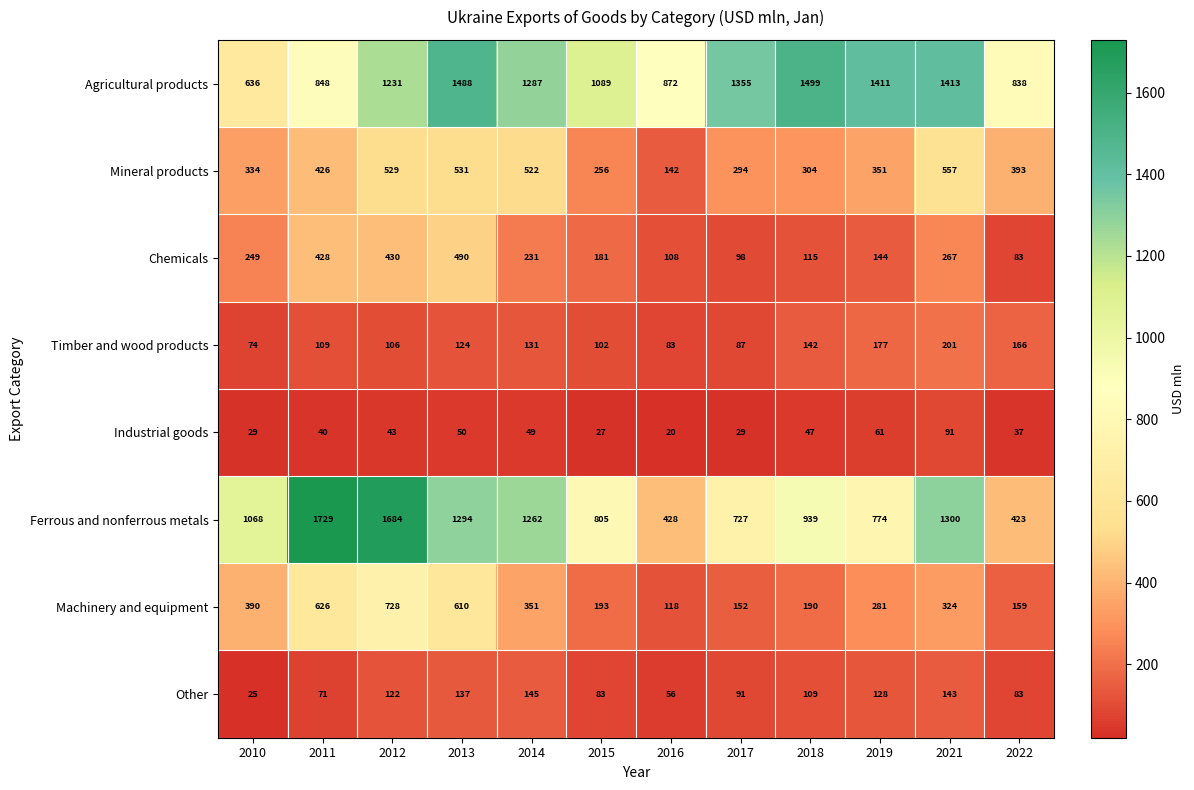

Between 2013 and 2022, which series saw the biggest shift?

Ferrous and nonferrous metals